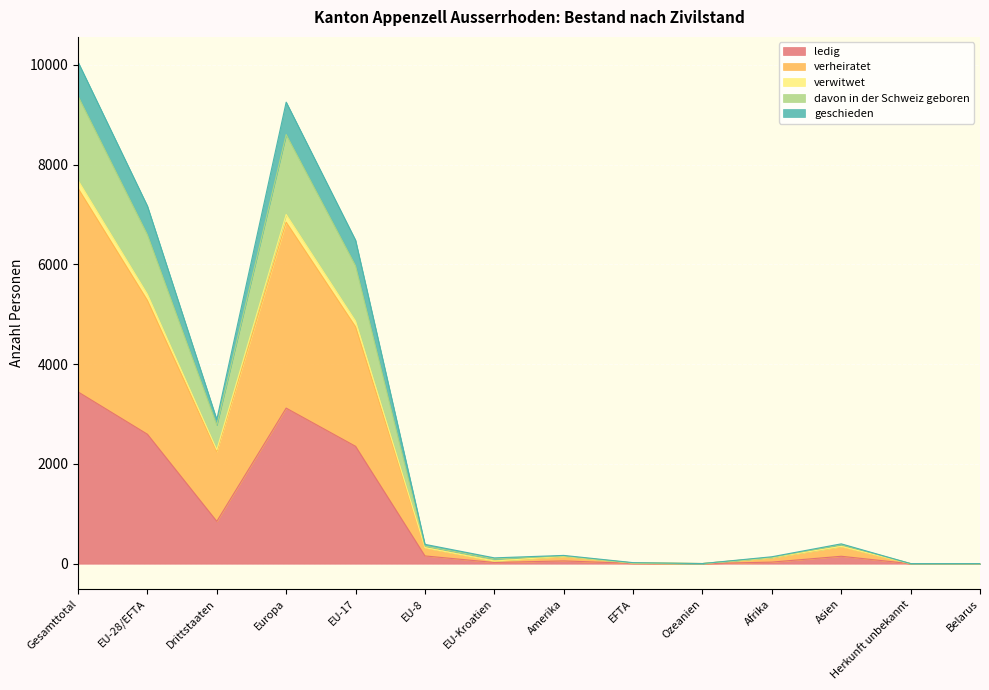

At how many categories does at least one series exceed 8687?

2